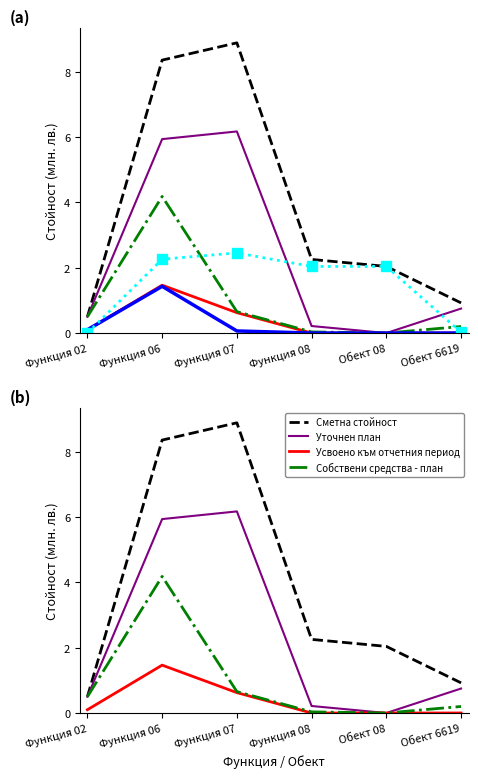

What is the label of the 2nd point from the right?

Обект 08